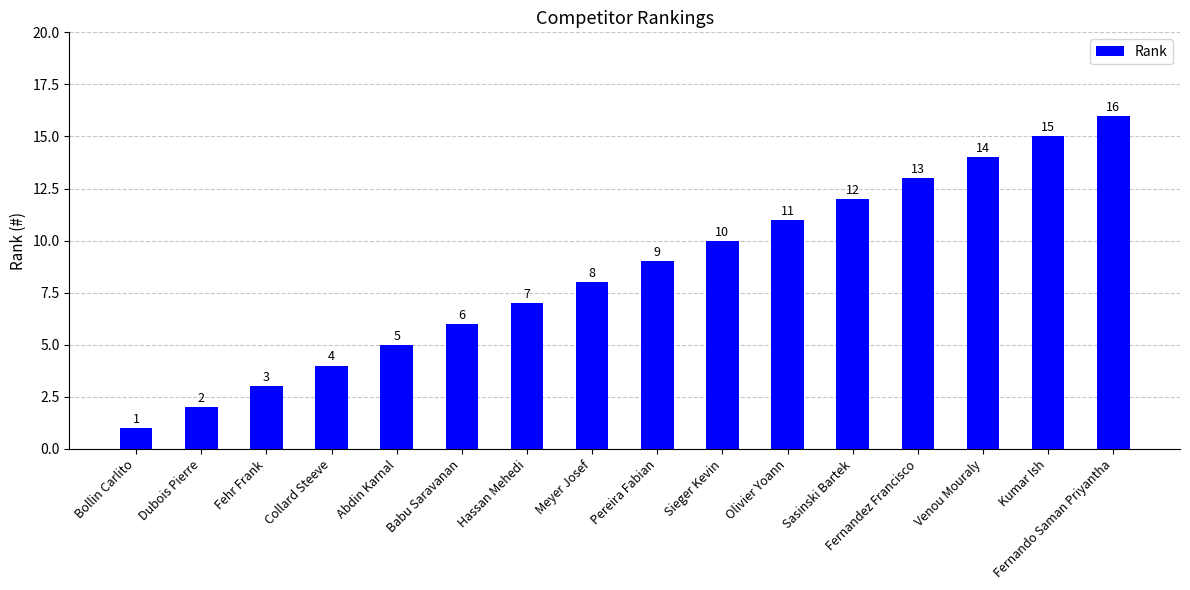

Is it true that the value at Kumar Ish is 15?

True